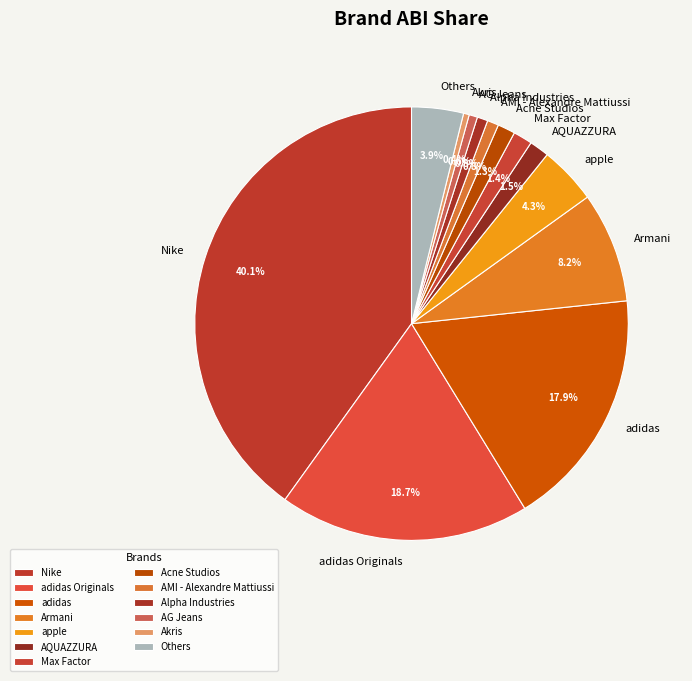

Which slice is the largest?

Nike